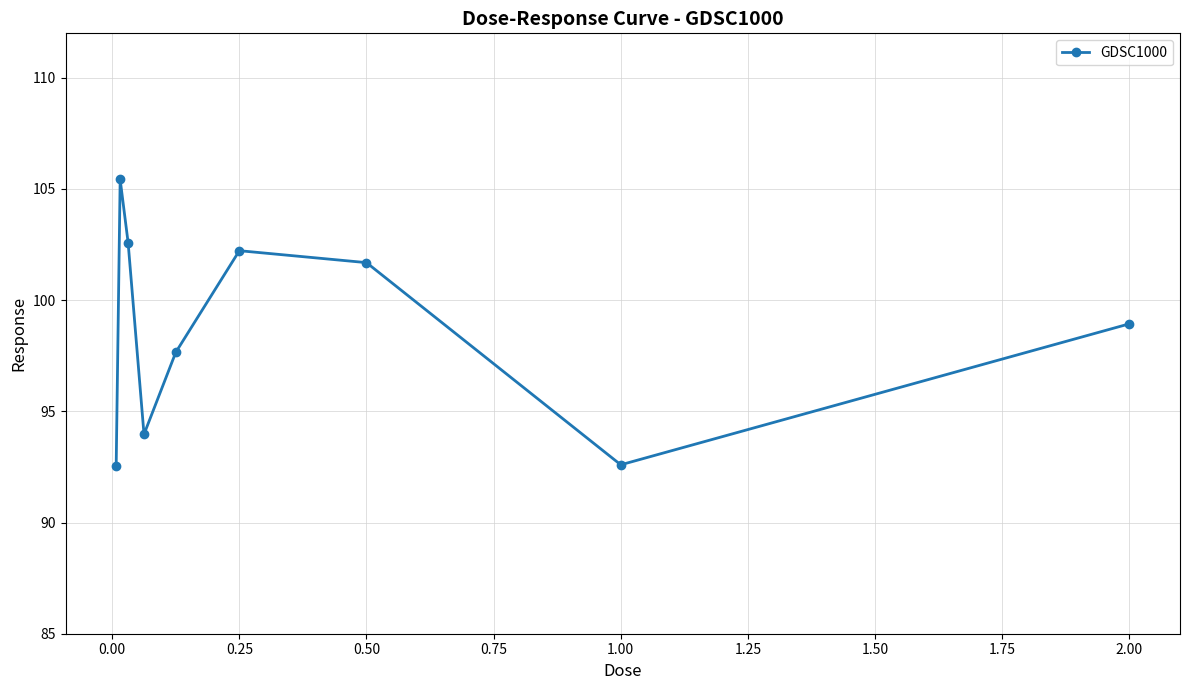

What is the sum of all values?

887.6